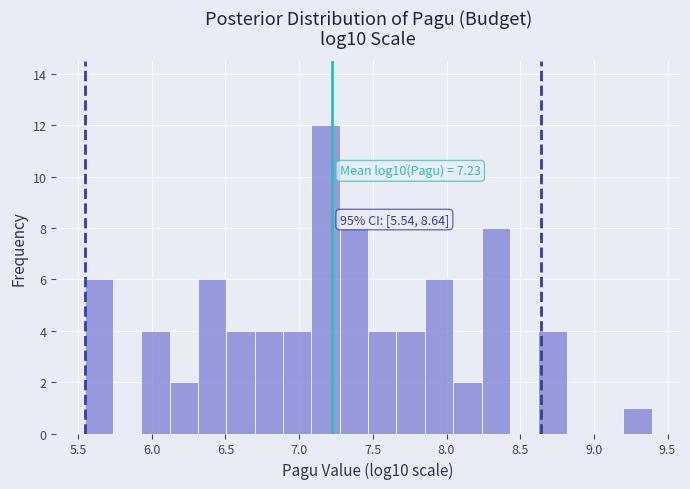

Around what value on the x-axis is the tallest bar? Give the approximate position of its centre, as read against the axis.

7.20